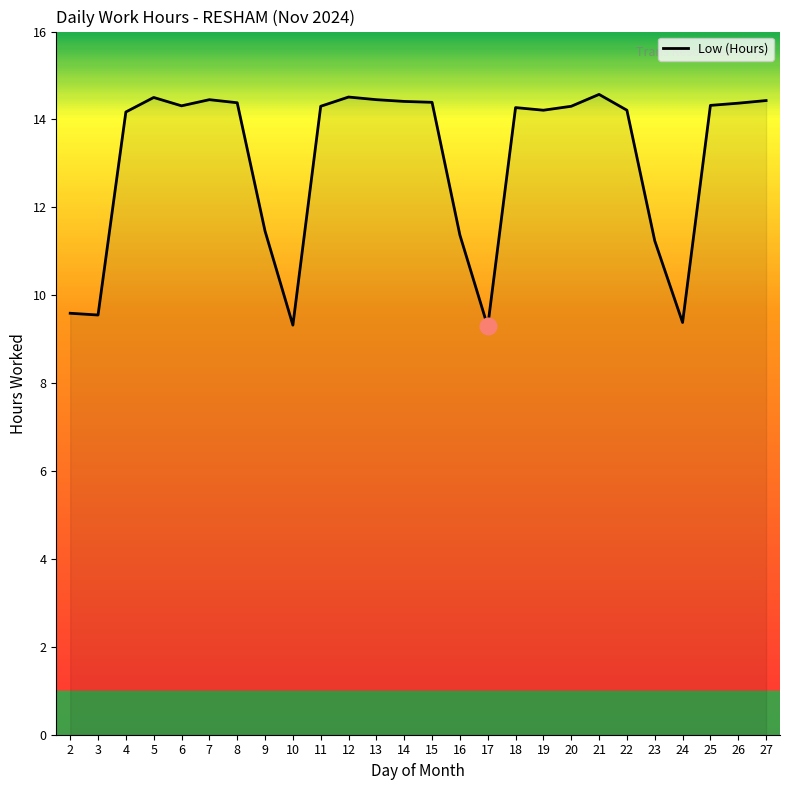

Where does the data first go above 14?

4